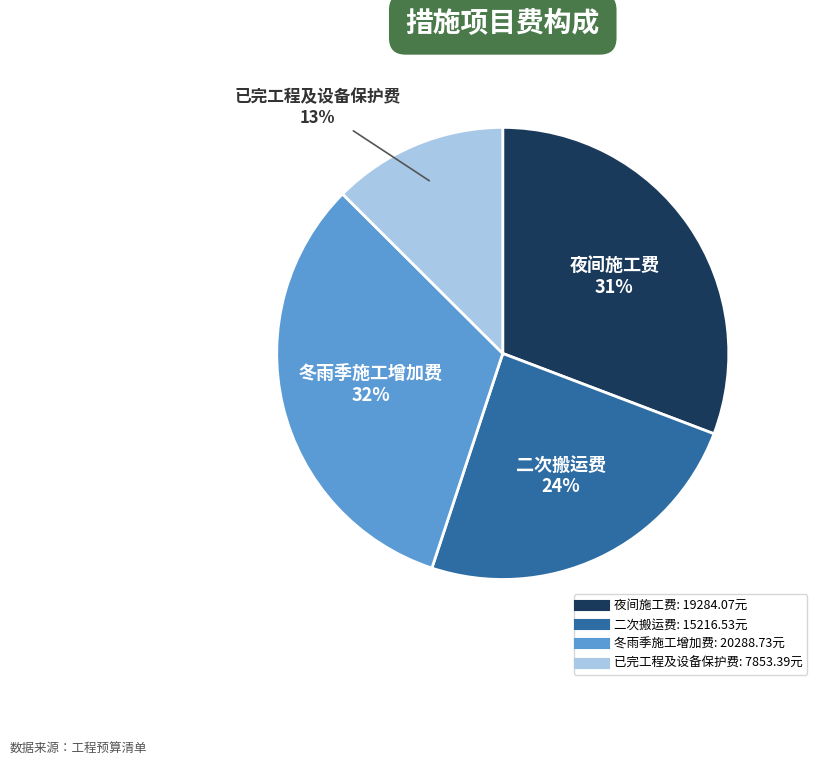

To the nearest percent, what is the average slice percentage?

25%